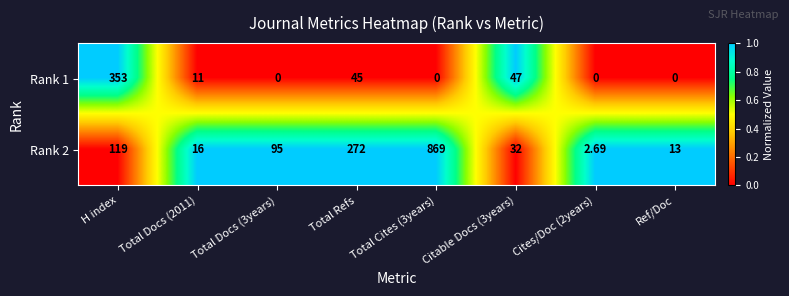

At which label does Rank 1 first exceed 11?

H index